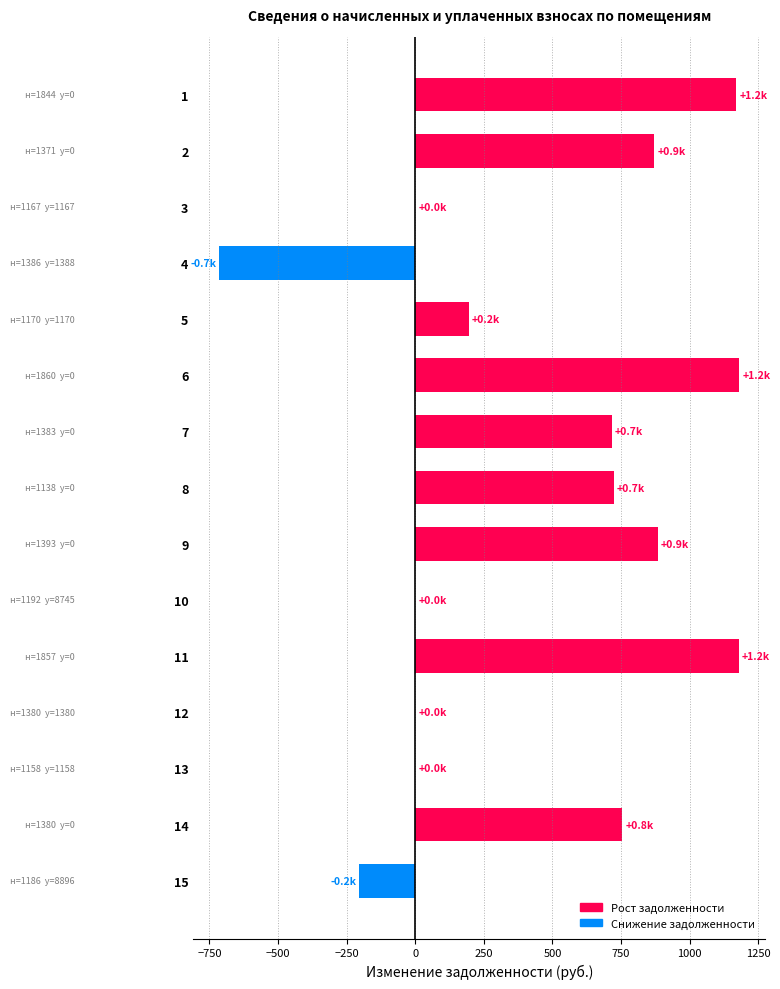

What is the sum of the values at 1 and 7?

1886.5